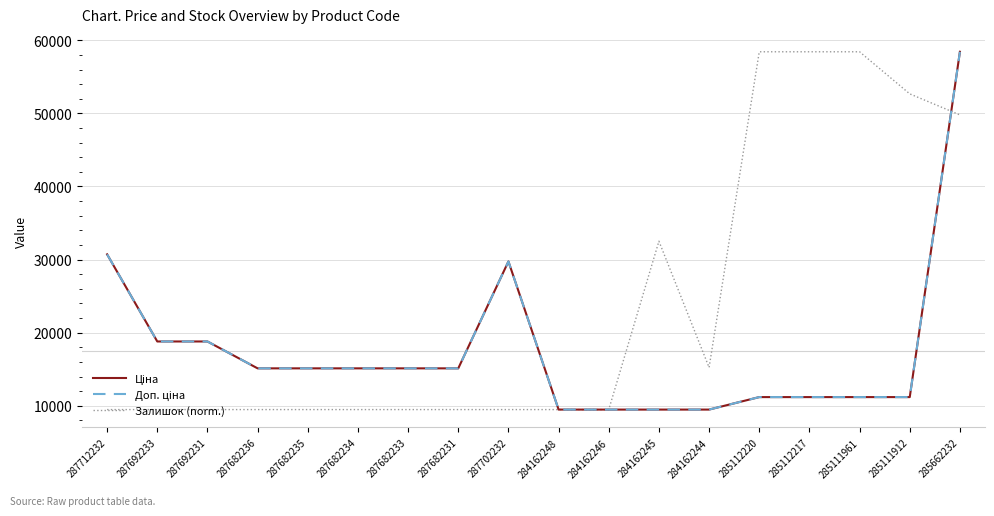

Does the chart have visible grid lines?

Yes